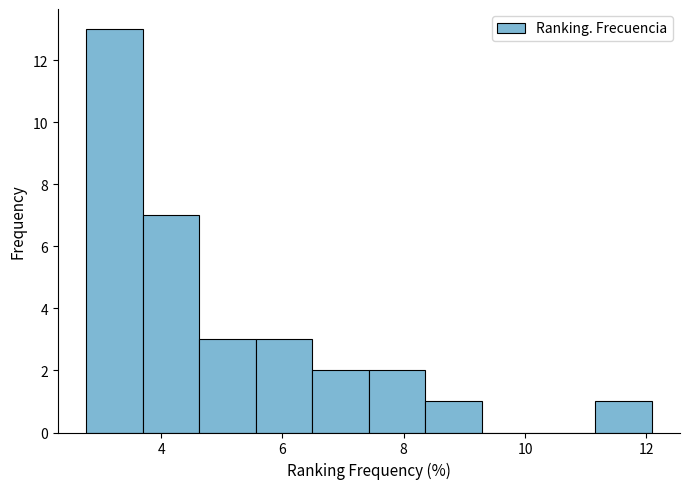

Reading left to right, transcribe this chart: for each bar, give the range it covers on the x-axis and its height. Neither the bar edges nor the heights are printed on the chart, so give them approximately, as read against the axes.

2.8 to 3.6: 13
3.6 to 4.6: 7
4.6 to 5.6: 3
5.6 to 6.4: 3
6.4 to 7.4: 2
7.4 to 8.4: 2
8.4 to 9.2: 1
9.2 to 10.2: 0
10.2 to 11.2: 0
11.2 to 12.0: 1